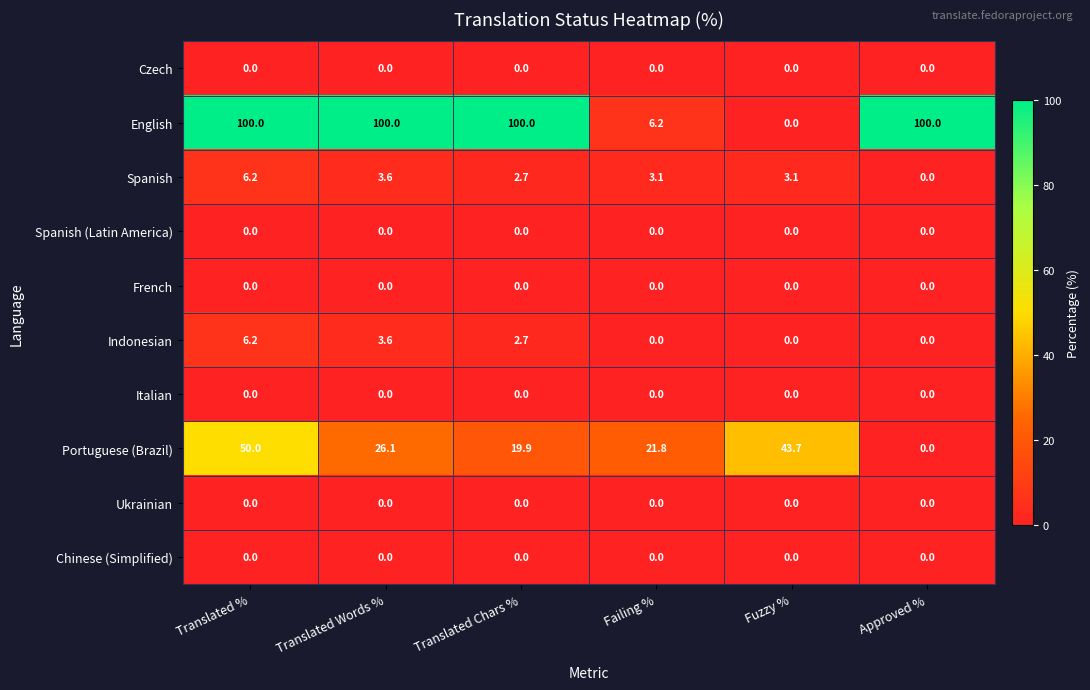

Where does the Indonesian series first go above 2?

Translated %